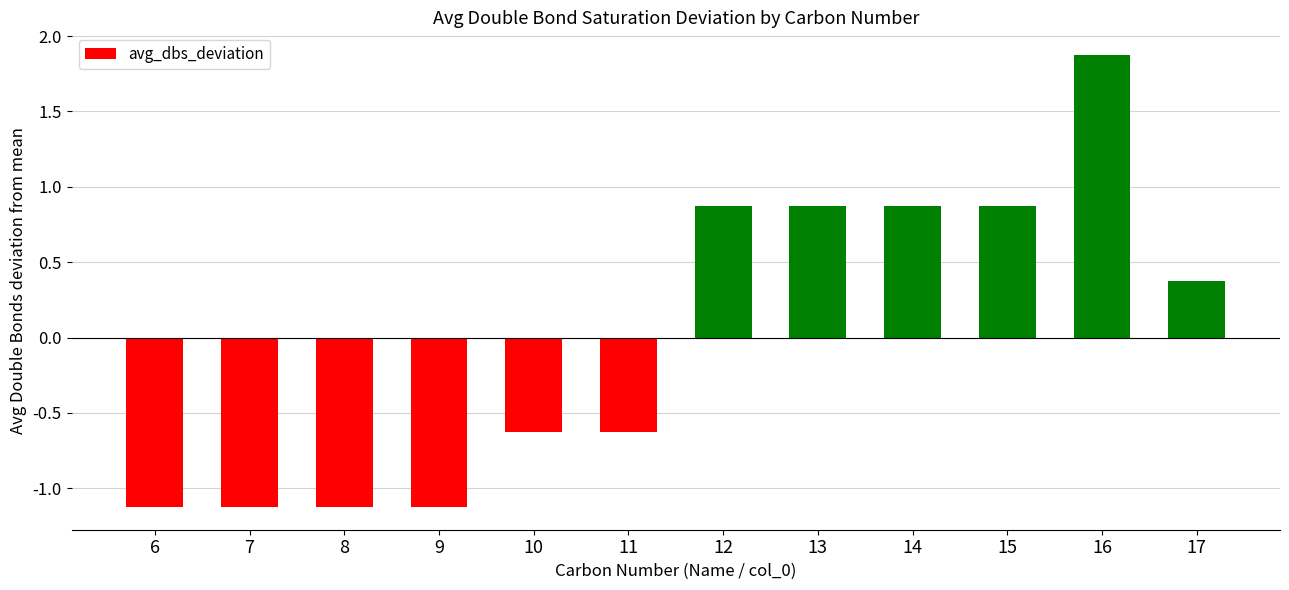

Reading left to right, extract all data points from this chart.

6=-1.1	7=-1.1	8=-1.1	9=-1.1	10=-0.6	11=-0.6	12=0.9	13=0.9	14=0.9	15=0.9	16=1.9	17=0.4